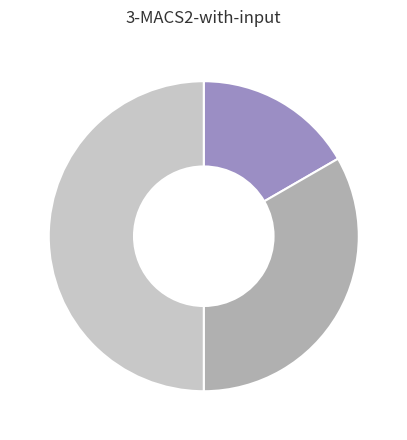

Count the number of slices in the pie.

3